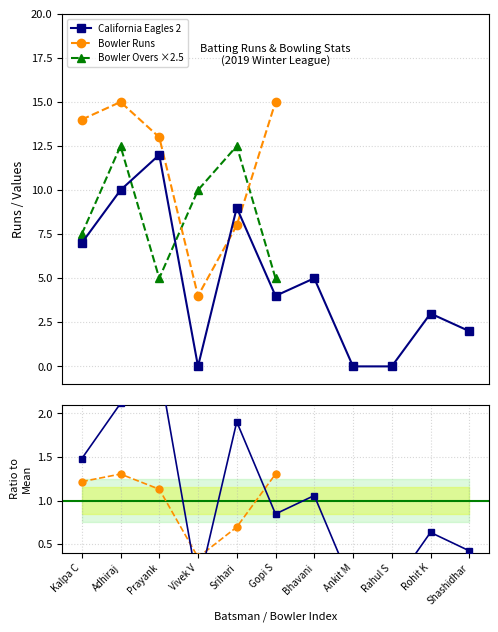

What is the value of the Bowler Runs point at the 4th from the left?

4.0